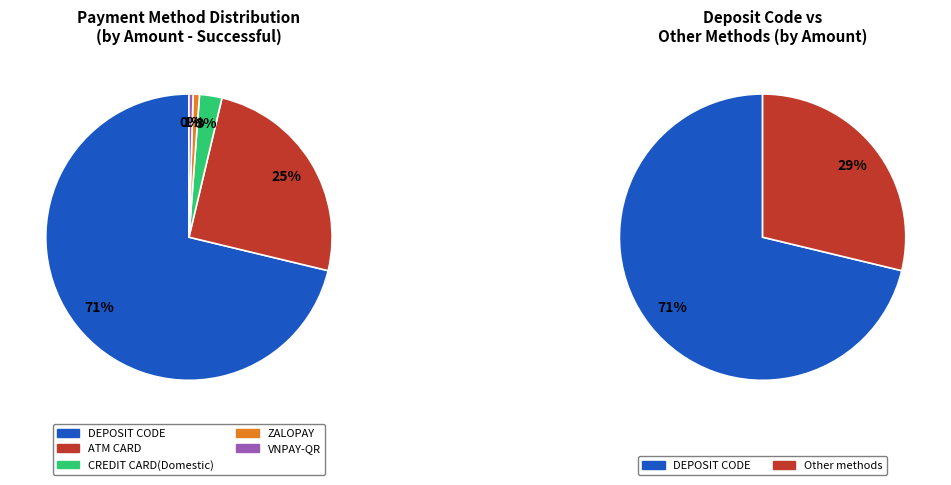

To the nearest percent, what portion does ZALOPAY represent?

1%